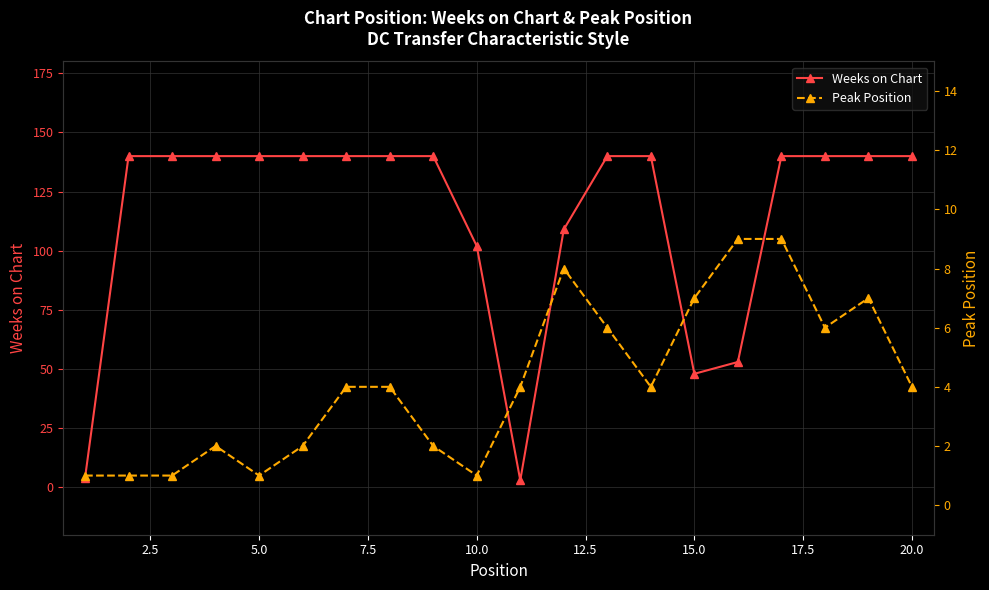

Which series ends up on top after the final intersection of Weeks on Chart and Peak Position?

Weeks on Chart